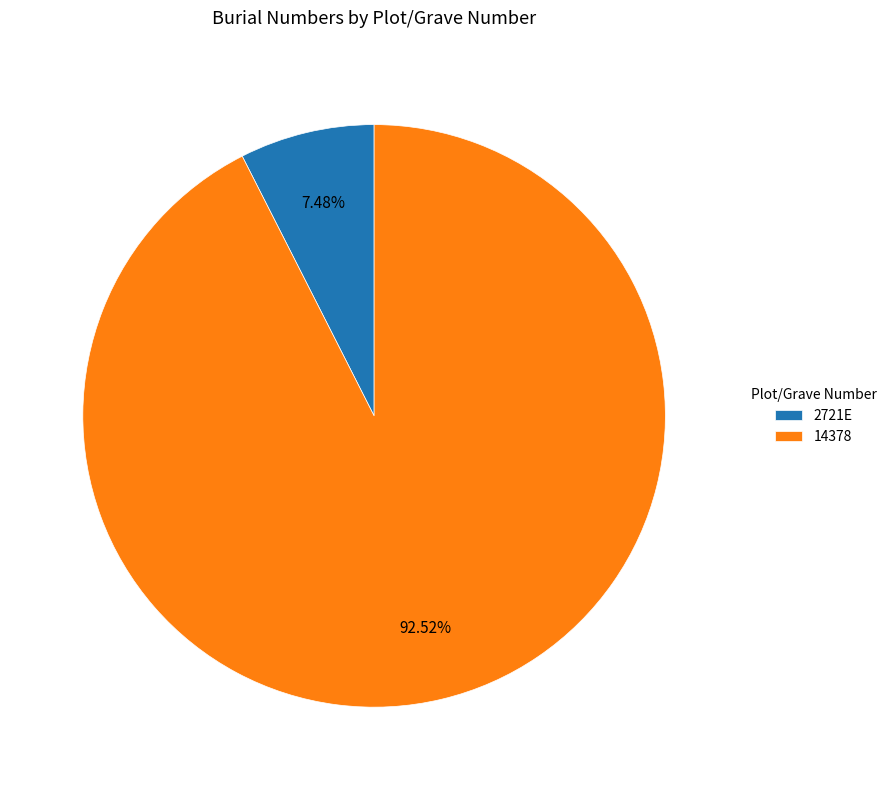

Do 2721E and 14378 together represent more than half of the pie?

Yes